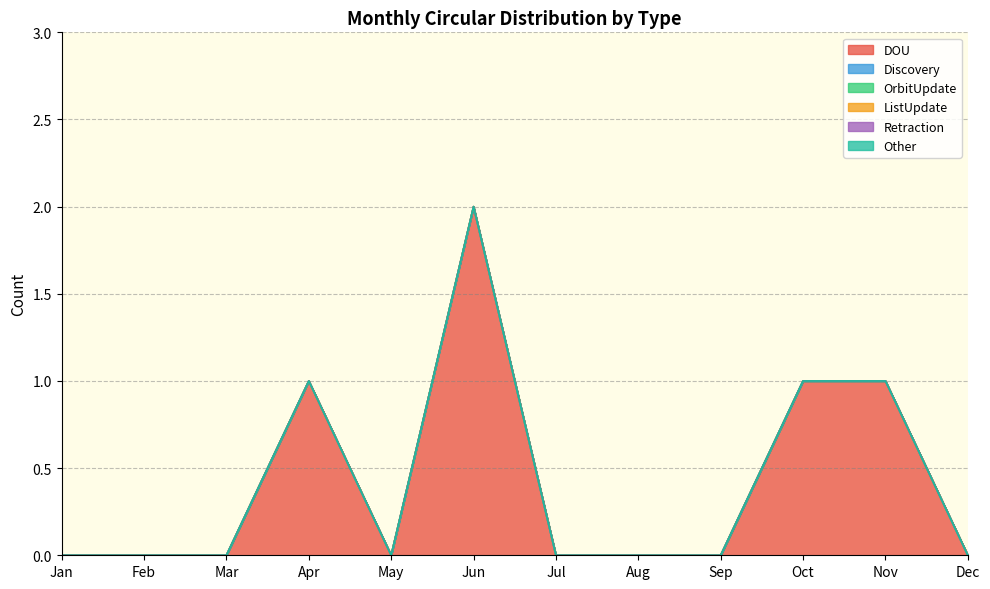

Count the number of categories in the chart.

12